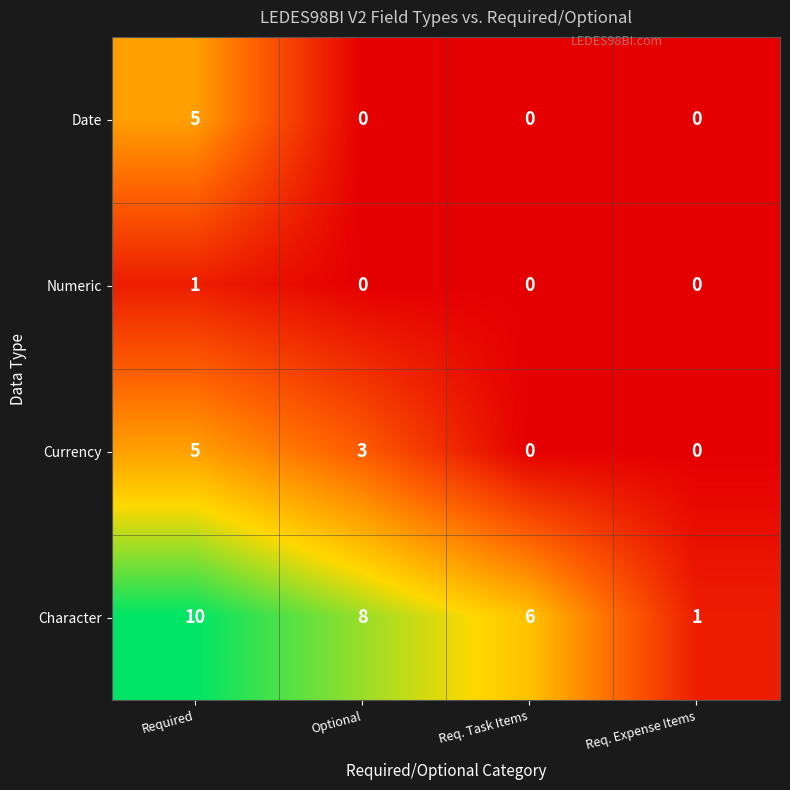

Is the value of Date at Required greater than the value of Numeric at Req. Expense Items?

Yes